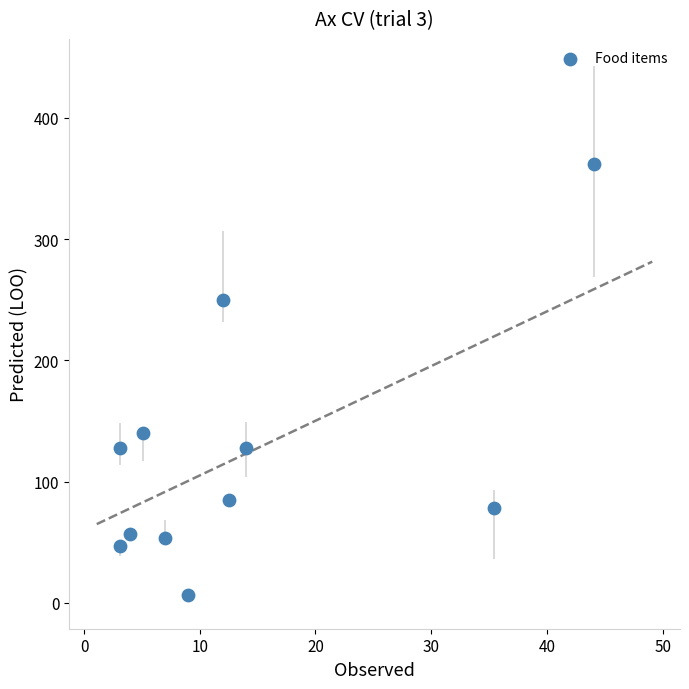

What is the average X value?

13.6